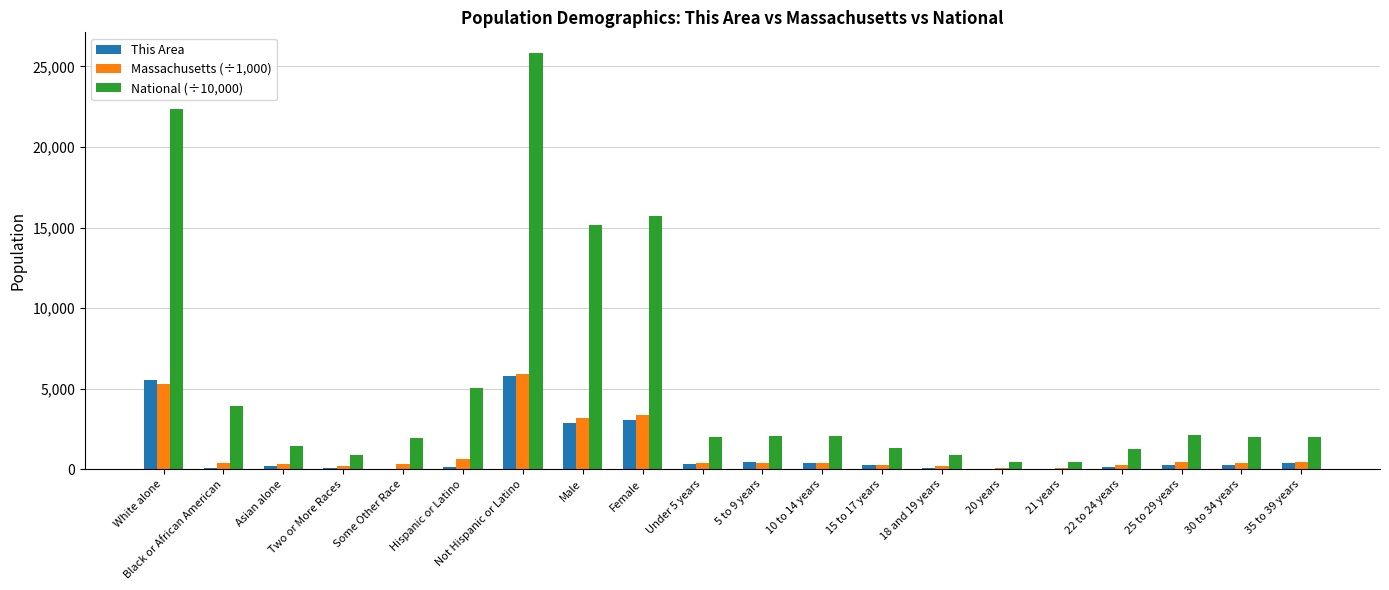

The Massachusetts (÷1,000) series shows 367.1 at Under 5 years. True or false?

True